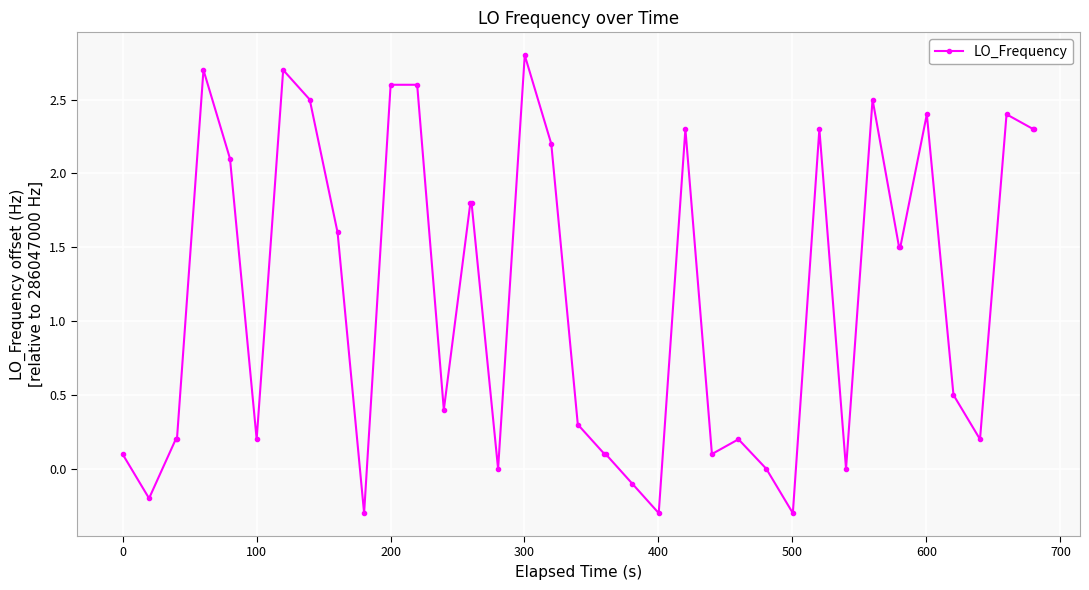

Is this an area chart (filled region under the line)?

No